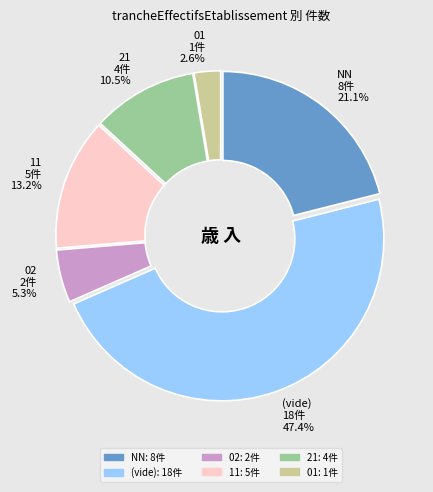

What is the ratio of the value at (vide) 18件 47.4% to the value at 21 4件 10.5%?

4.5